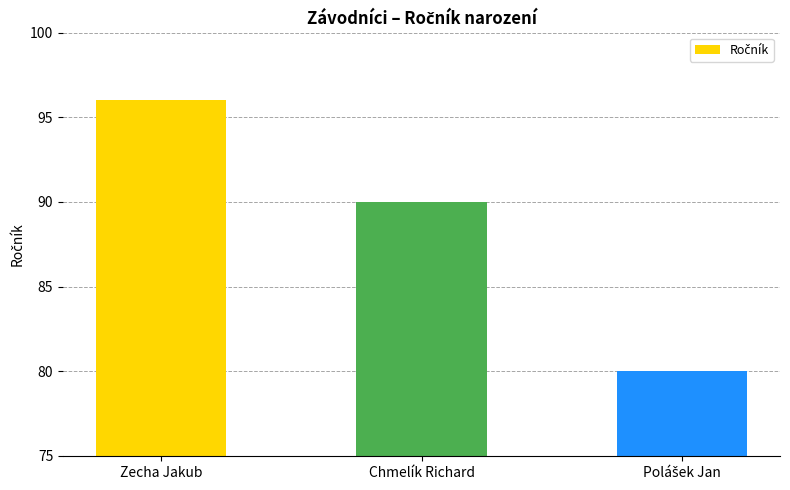

What is the minimum value shown in the chart?

80